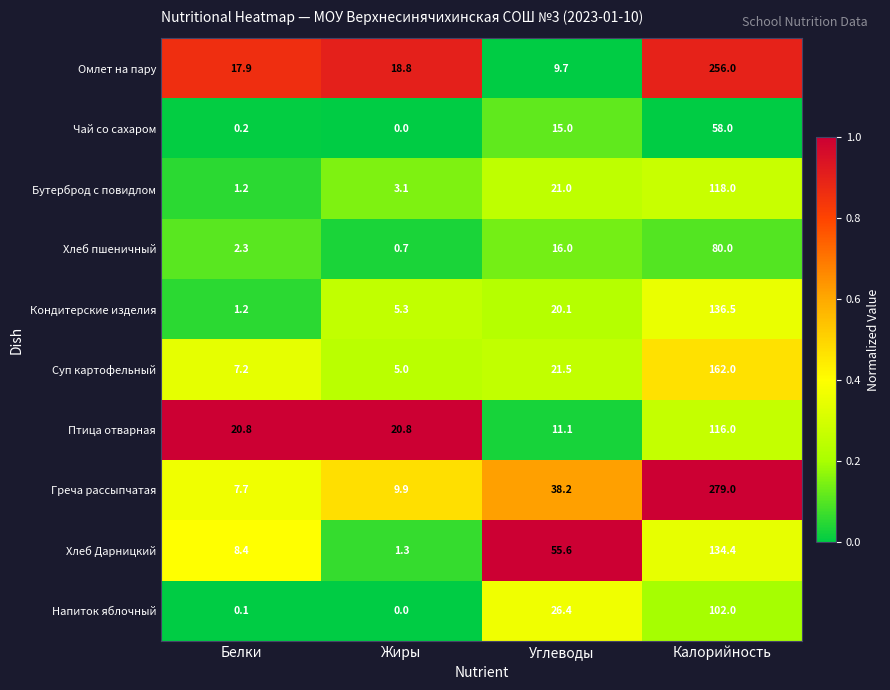

Which series has the widest spread of values?

Греча рассыпчатая